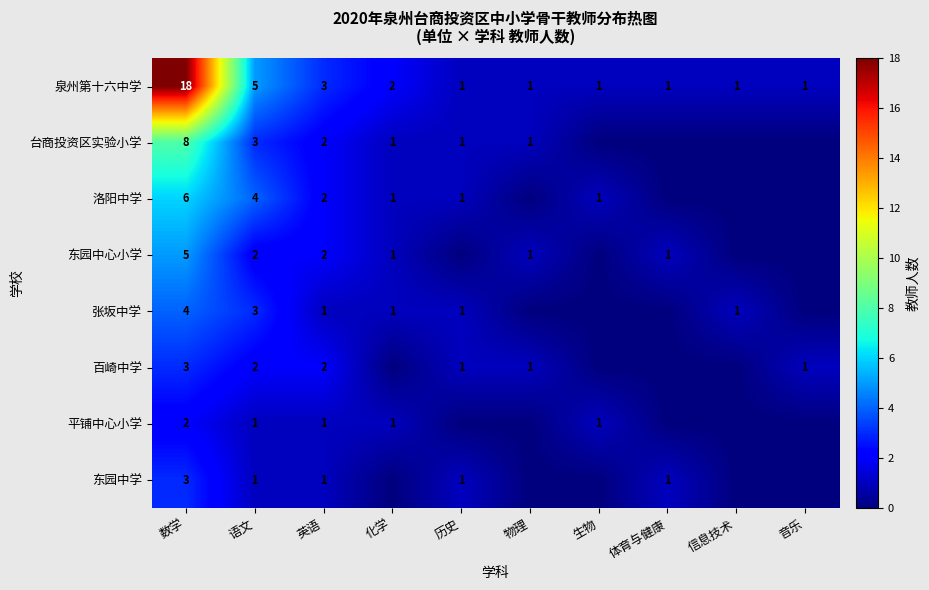

What is the highest value of the 泉州第十六中学 series?

18